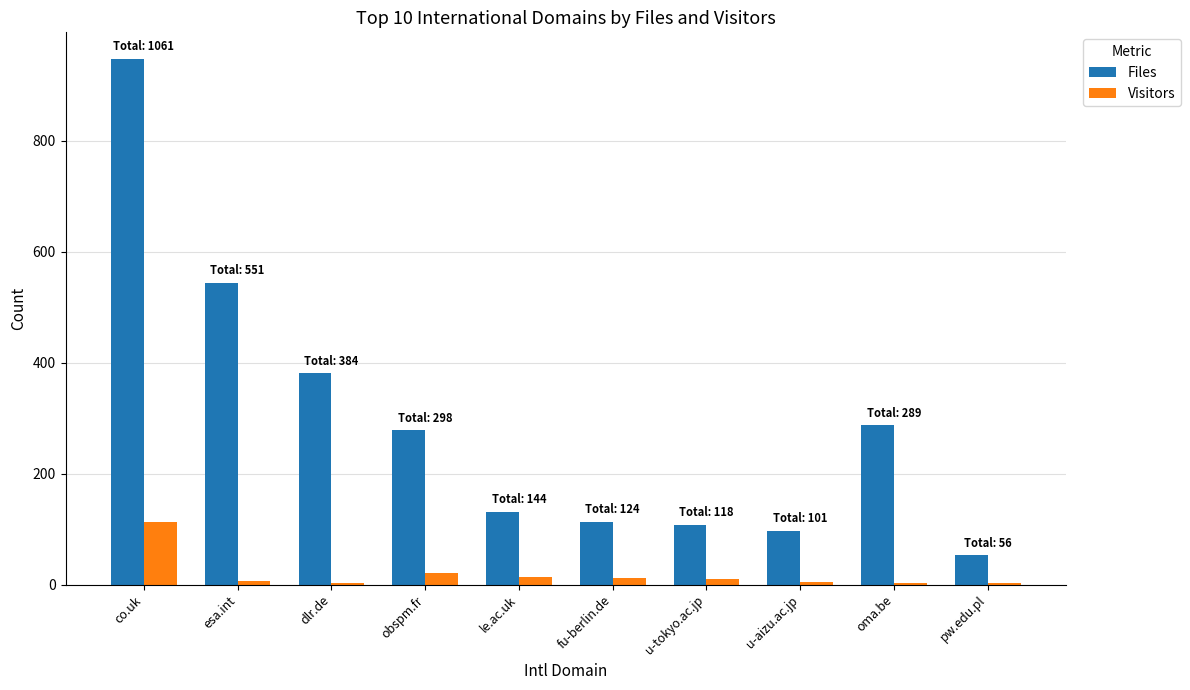

What is the sum of all Visitors values?

186